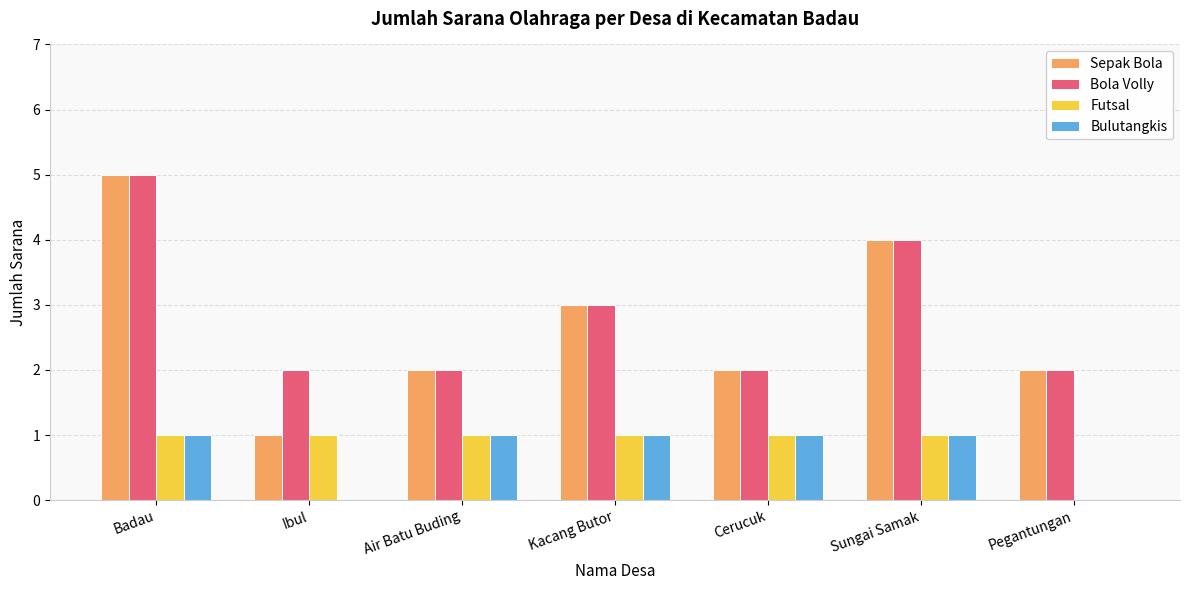

What value does the Bola Volly series have at Sungai Samak?

4